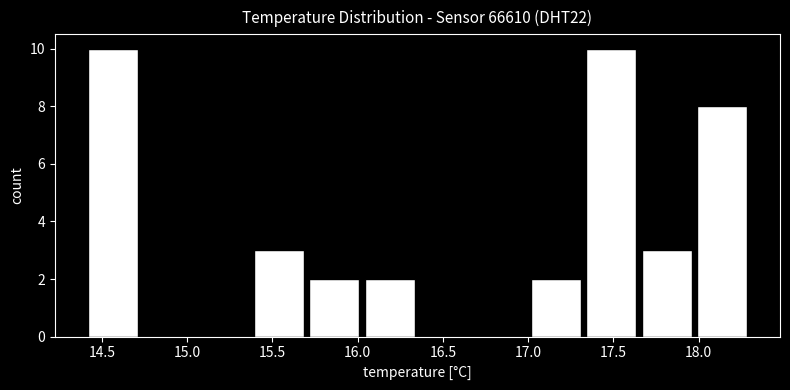

What is the height of the bar covering 17.650 to 17.975 on the x-axis? Neither the bar edges nor the heights are printed on the chart, so give them approximately, as read against the axes.

3